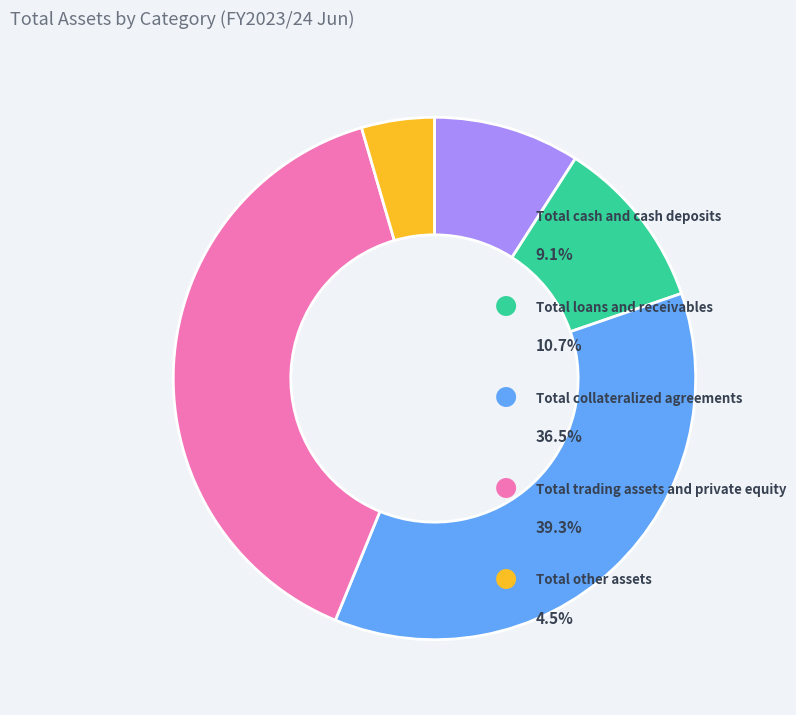

Is there any slice that represents more than half of the pie?

No